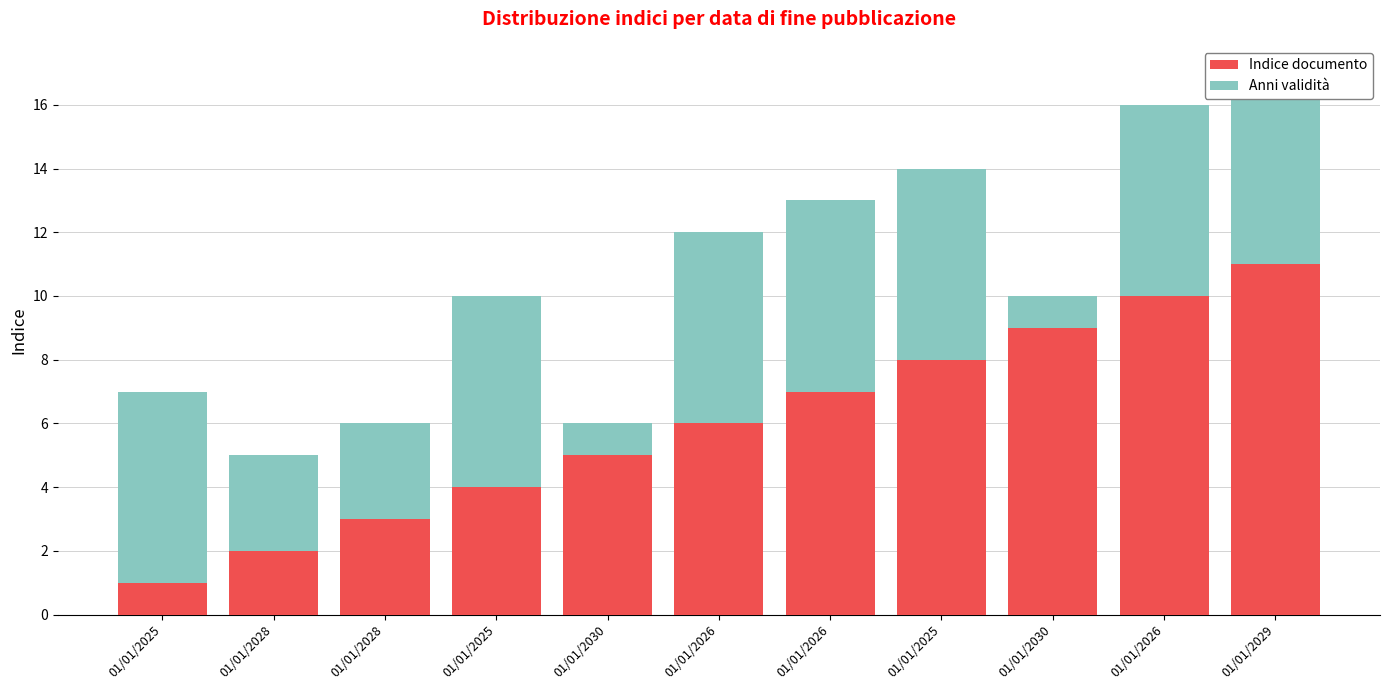

What is the approximate value of Anni validità at 01/01/2025?

6